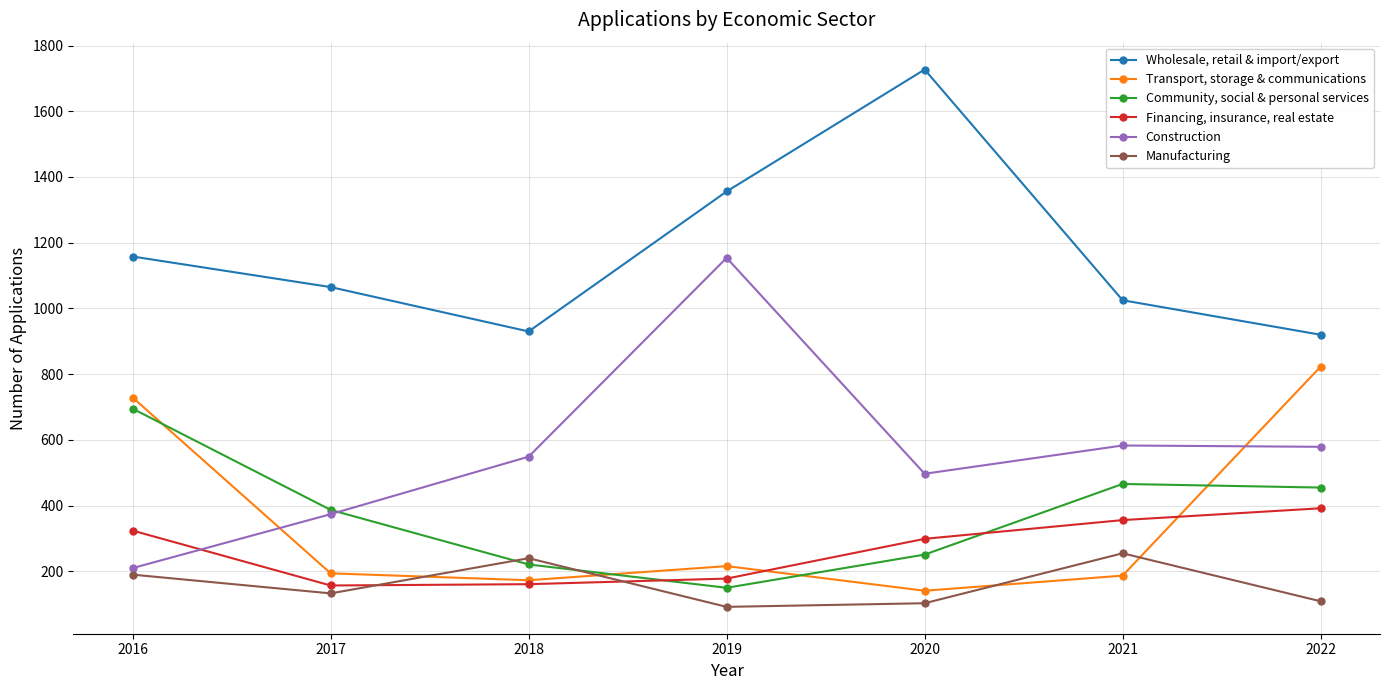

True or false: Wholesale, retail & import/export and Manufacturing intersect in this chart.

False